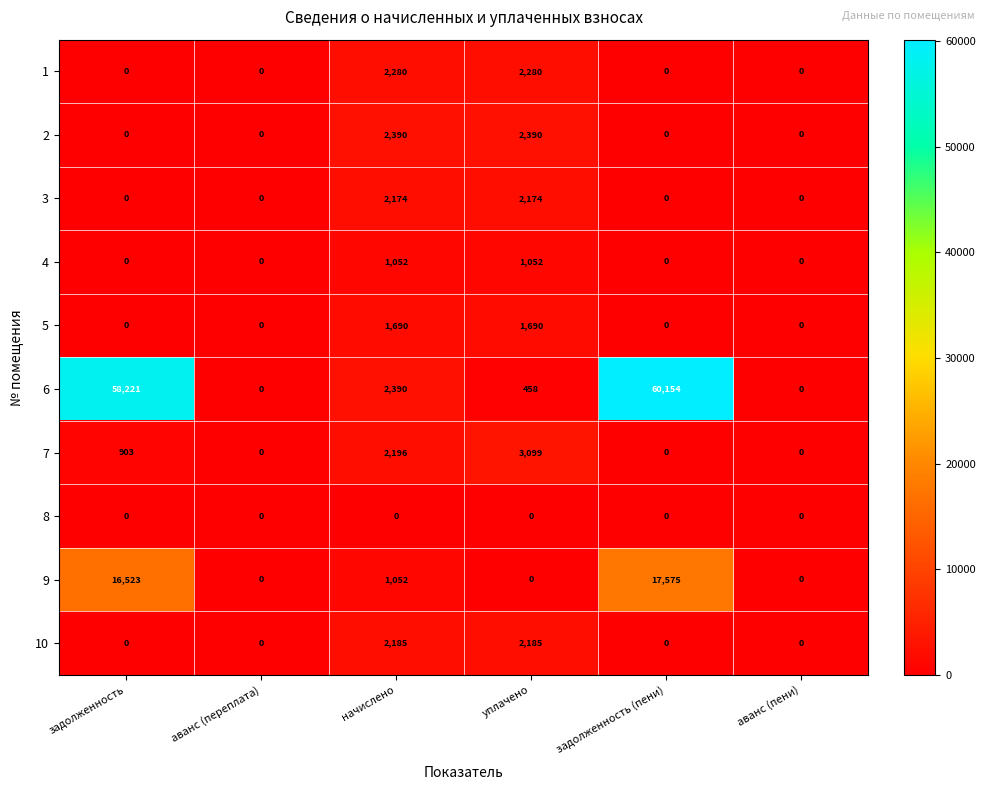

Which series has the largest range (max minus min)?

6